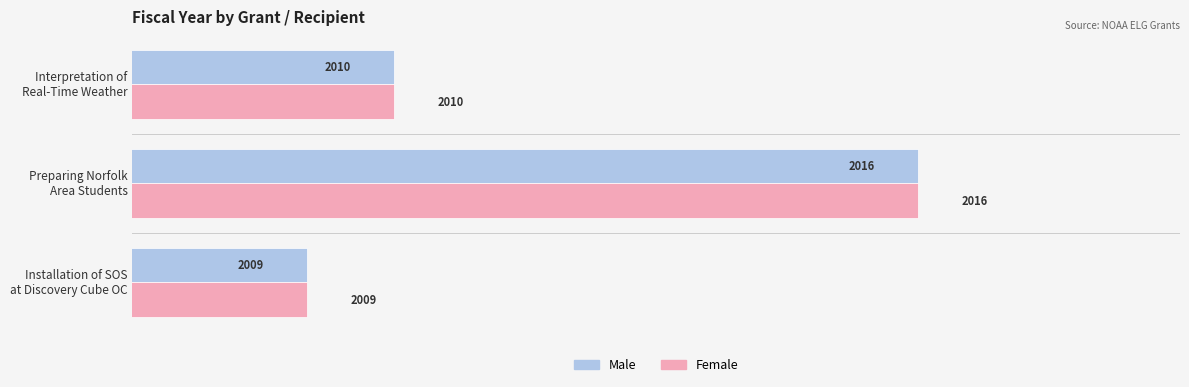

What is the highest value of the Male series?

2016